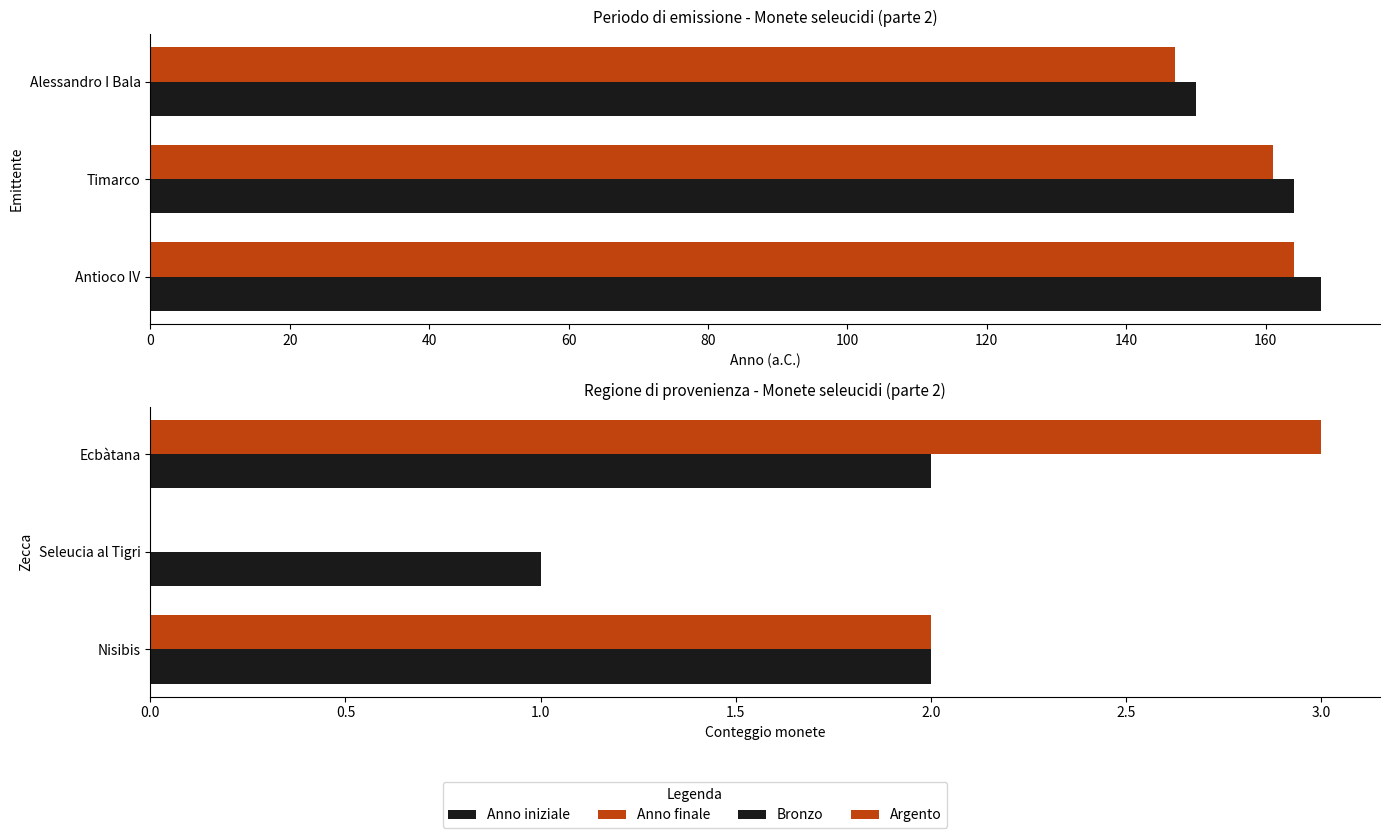

The value of Anno finale at Antioco IV is 34. True or false?

False